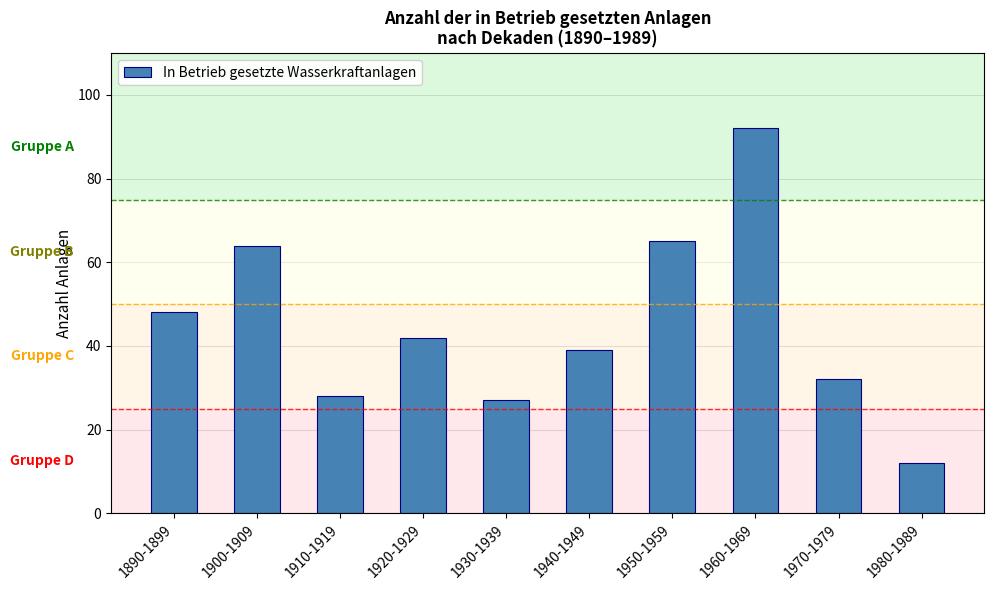

What is the ratio of the value at 1970-1979 to the value at 1980-1989?

2.7